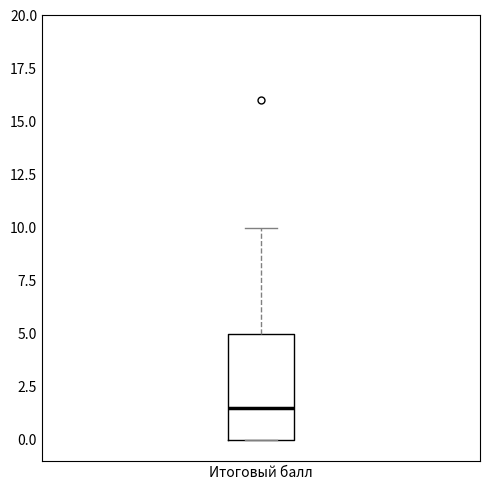

Read this box plot against the y-axis: the position of the median line, the range covered by the box, and the ends of both whiskers. The values are not printed on the chart, so give them approximately, as read against the axis.

median 1.5, box 0.0 to 5.0, whiskers 0.0 to 10.0